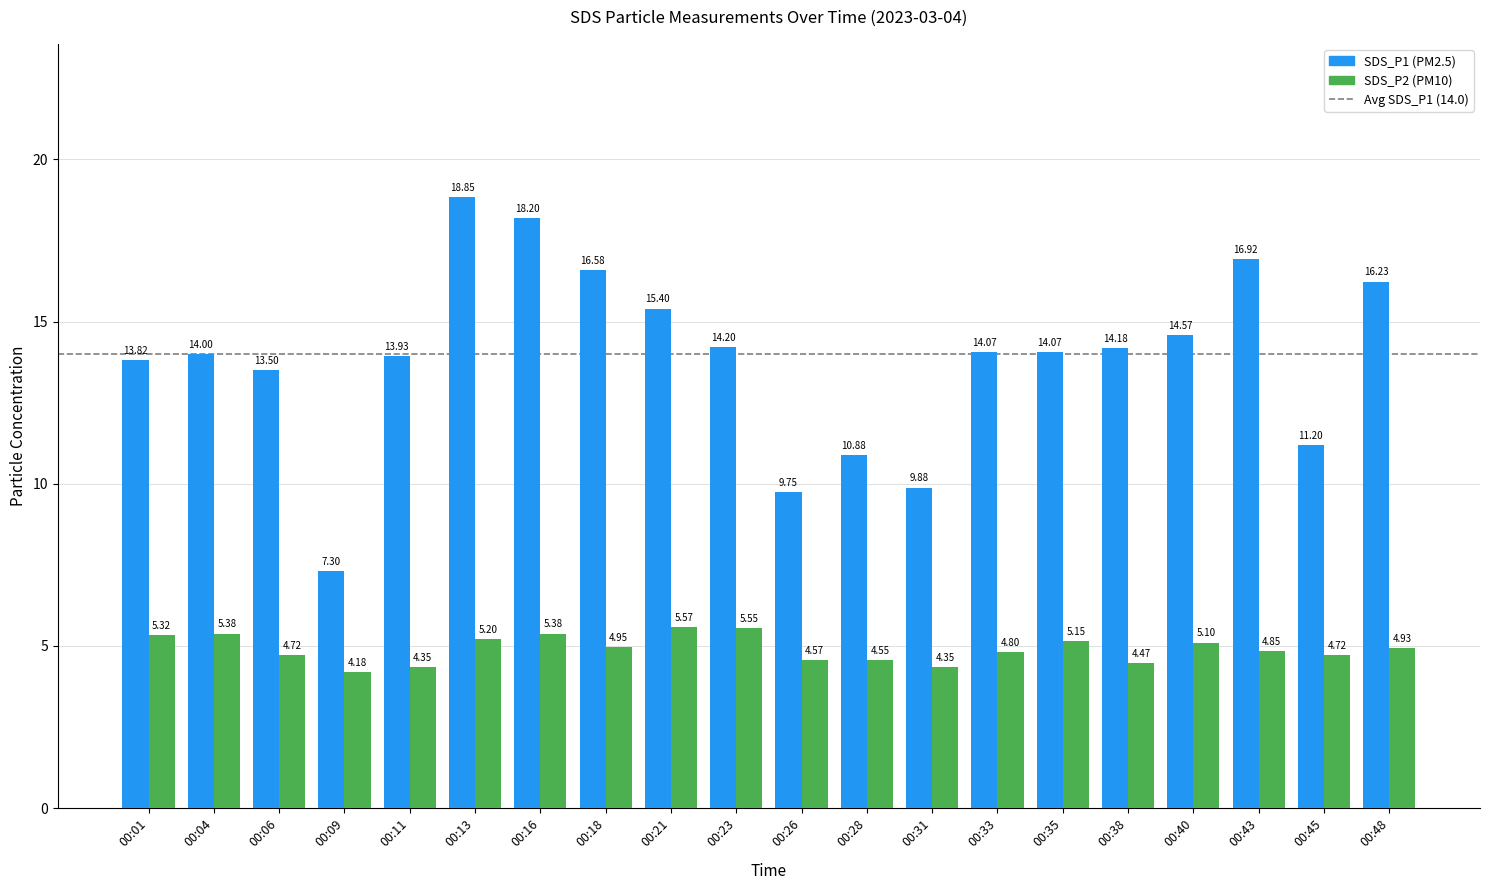

What is the spread (max minus min) of values at 00:40?

9.5